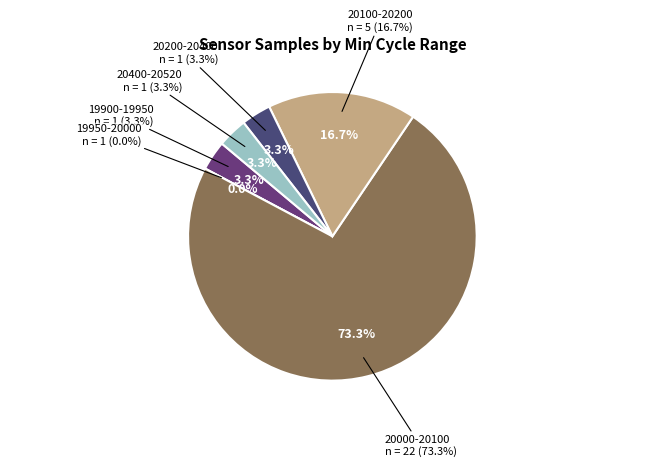

To the nearest percent, what portion does 29 represent?

3%